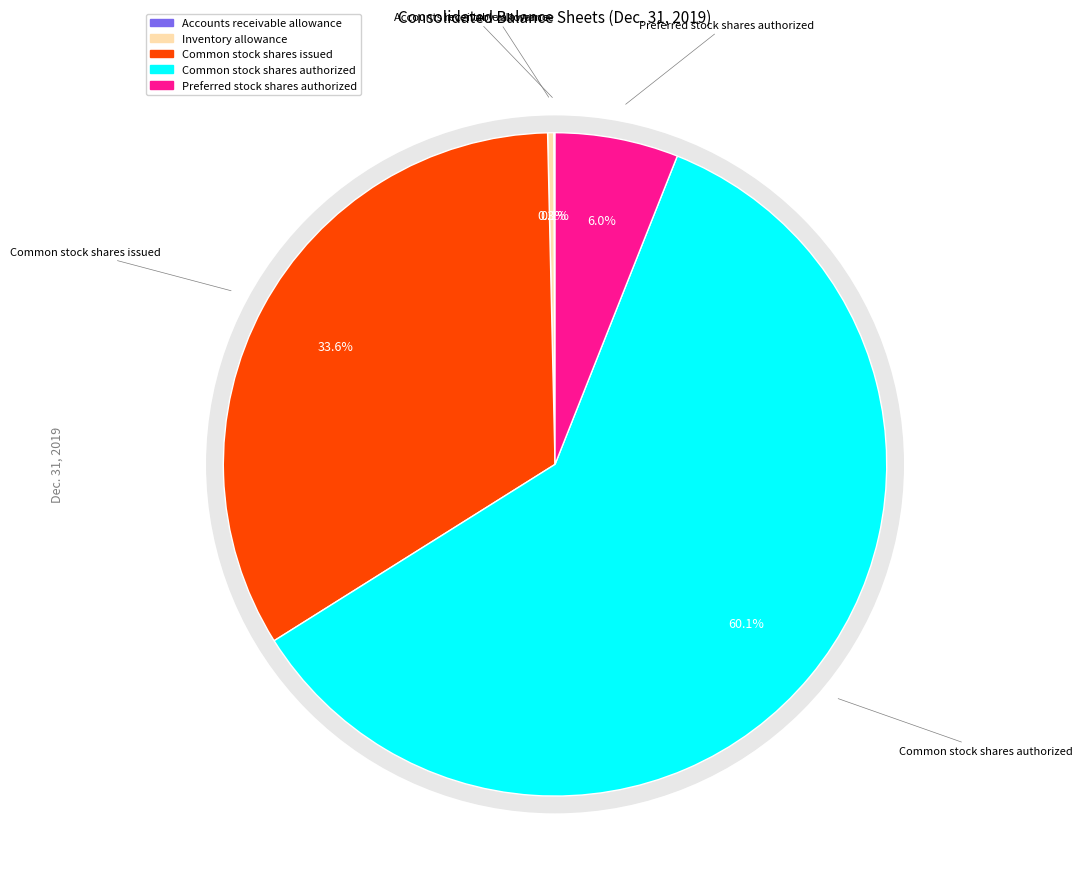

What percentage do Preferred stock shares authorized and Accounts receivable allowance together represent?

6.1%